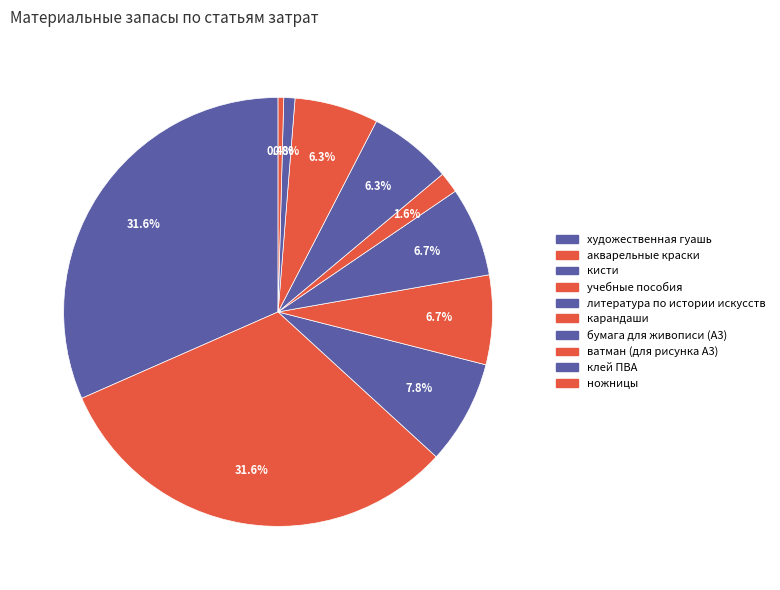

Which category has the smallest portion of the pie?

ножницы